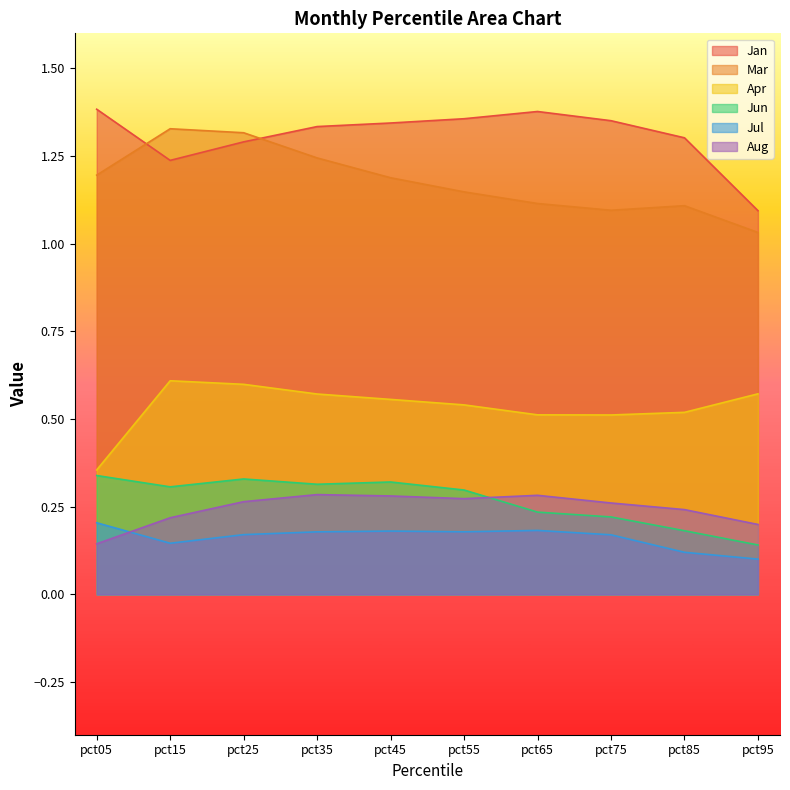

Count the Mar values in the range 1 to 2.

10